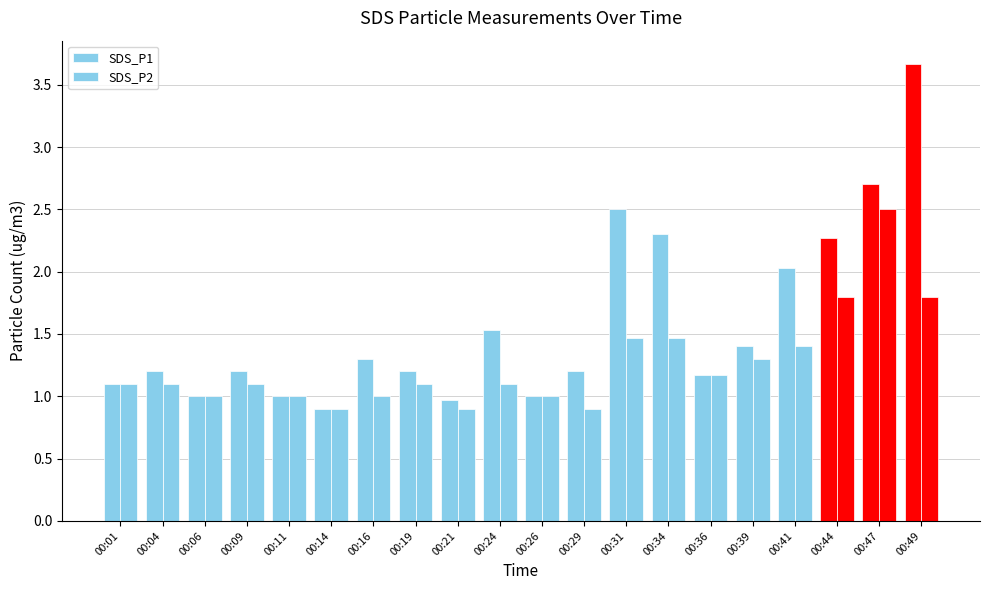

What is the minimum value shown in the chart?

0.9